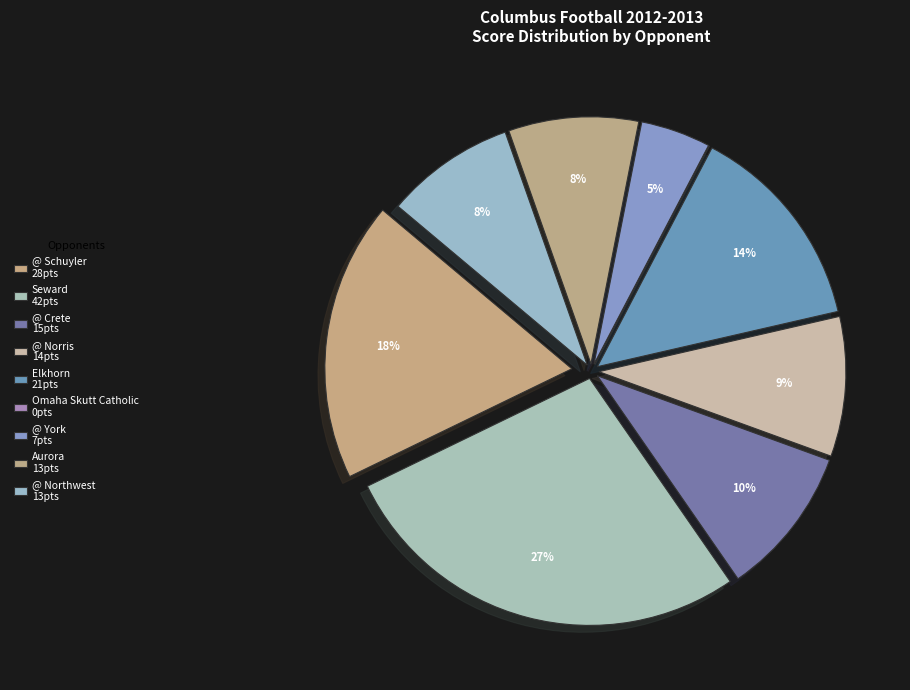

To the nearest percent, what is the difference between the @ Crete and Aurora slice percentages?

1%